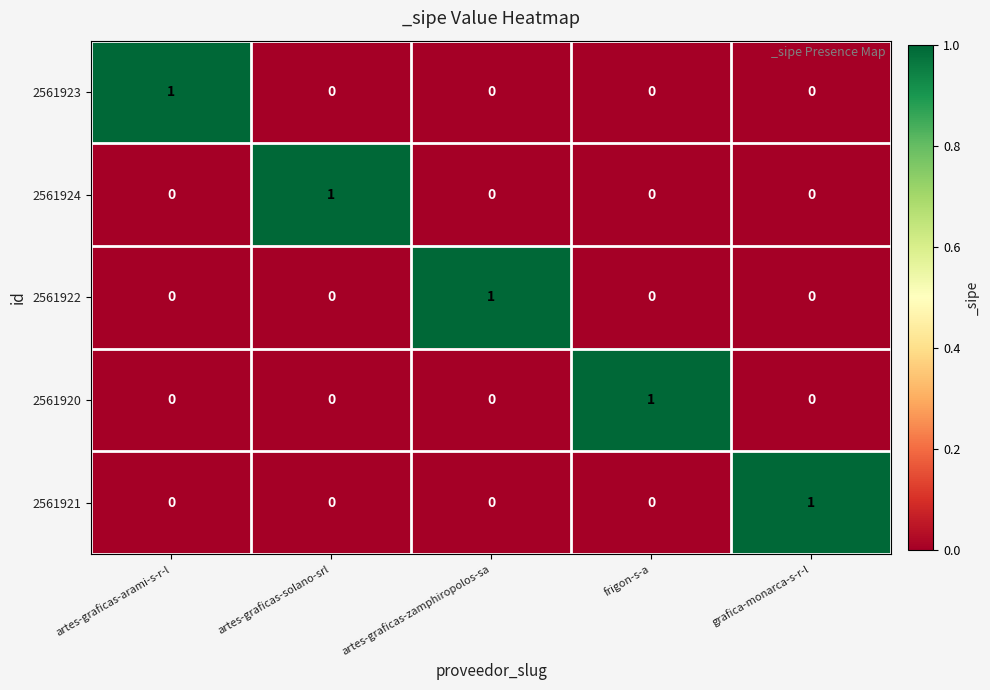

Count the 2561923 values in the range 0 to 1.

5